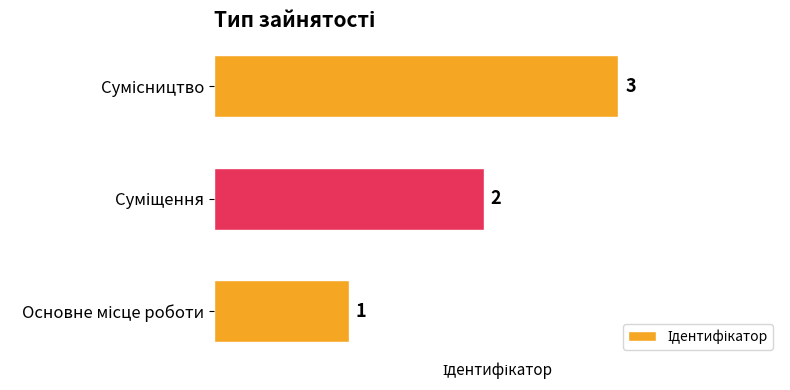

How many values are between 1 and 3?

3